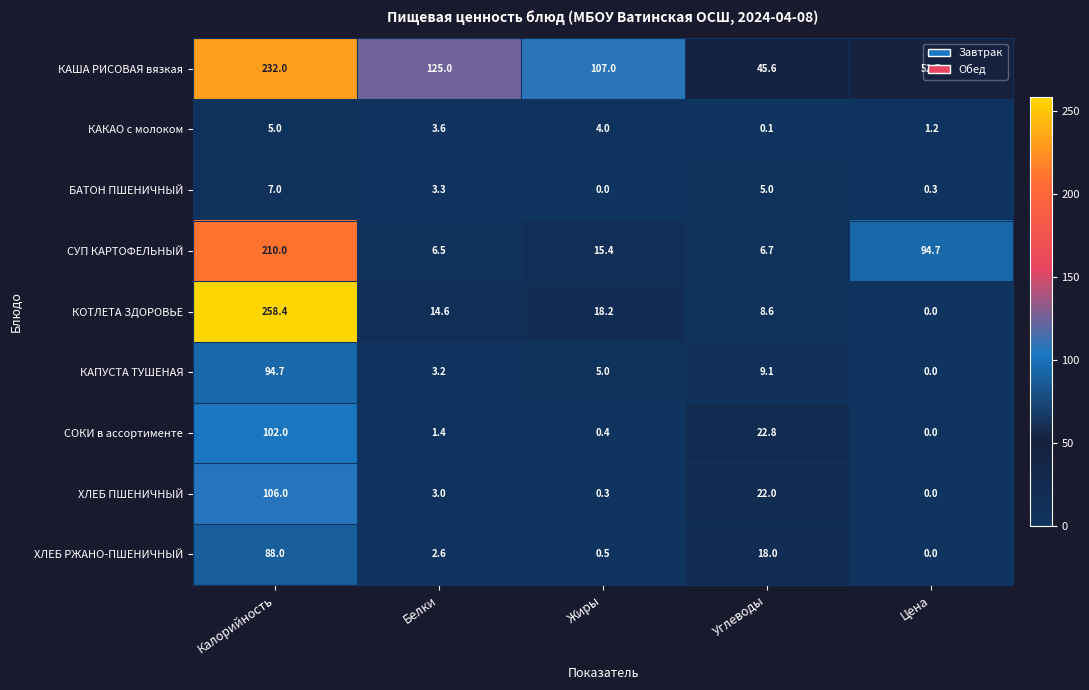

At which label does ХЛЕБ ПШЕНИЧНЫЙ first exceed 3?

Калорийность